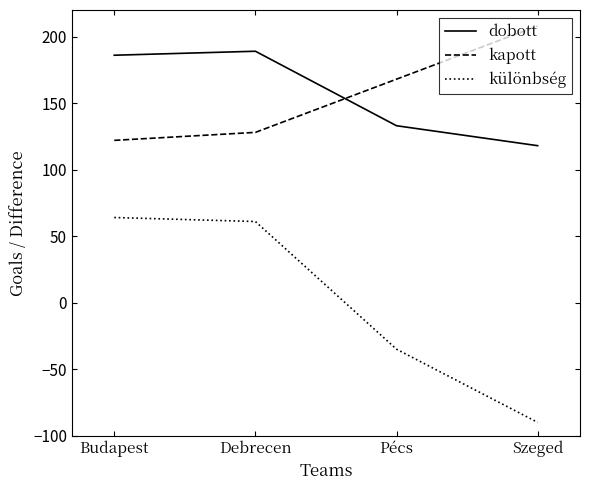

Reading left to right, list all the values displayed in this chart.

dobott: Budapest=186	Debrecen=189	Pécs=133	Szeged=118
kapott: Budapest=122	Debrecen=128	Pécs=168	Szeged=208
különbség: Budapest=64	Debrecen=61	Pécs=-35	Szeged=-90